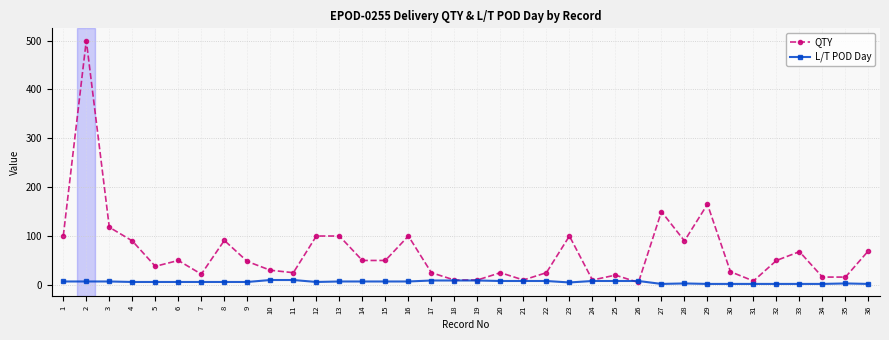

What is the maximum value shown in the chart?

500